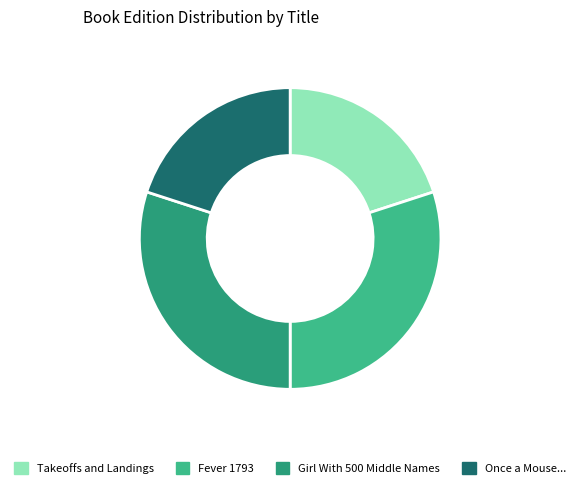

Count the number of slices in the pie.

4